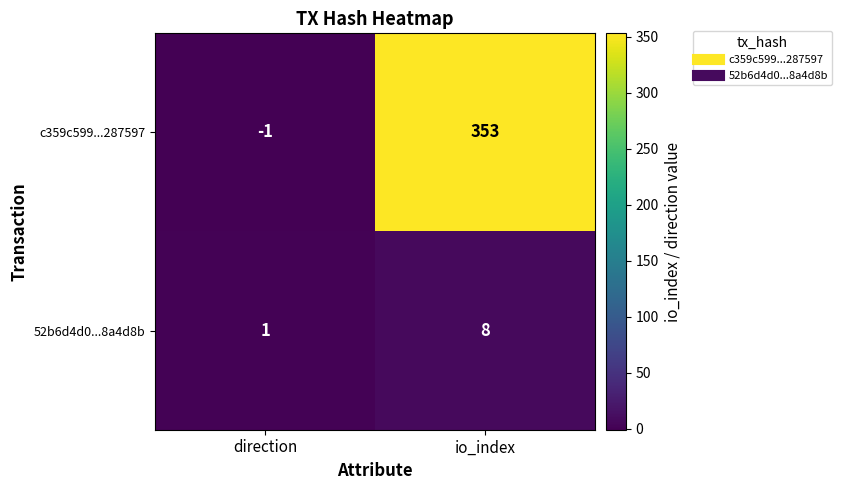

True or false: 52b6d4d0...8a4d8b has a value of 2 at io_index.

False